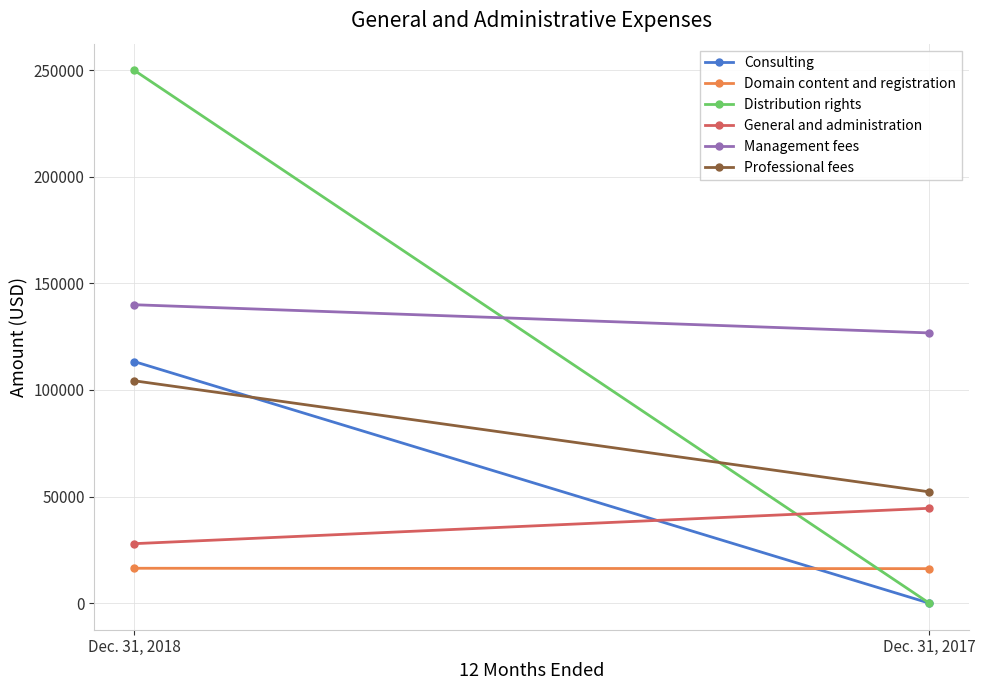

What is the highest value of the Professional fees series?

104313